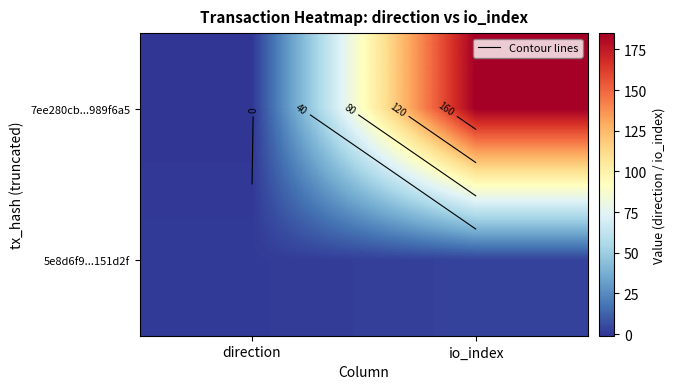

At which label does 5e8d6f9...151d2f reach its minimum?

direction